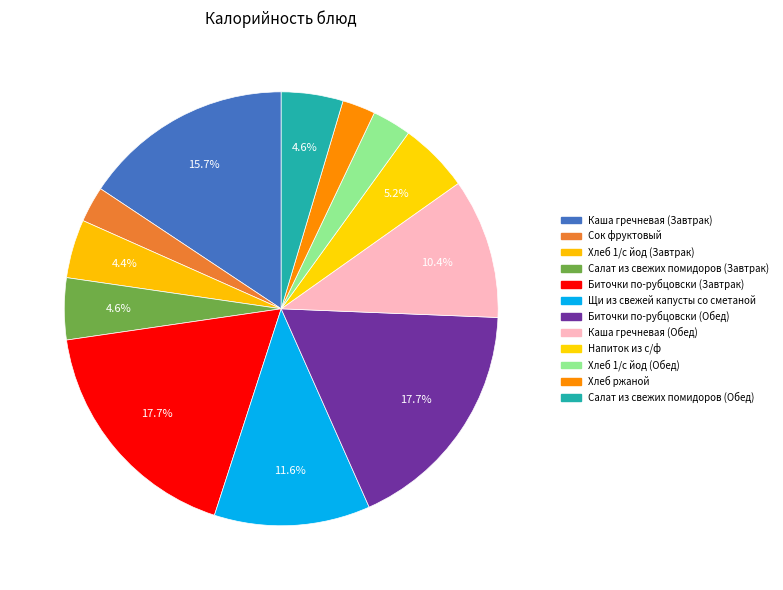

What is the change in value from Каша гречневая (Завтрак) to Салат из свежих помидоров (Завтрак)?

-178.0